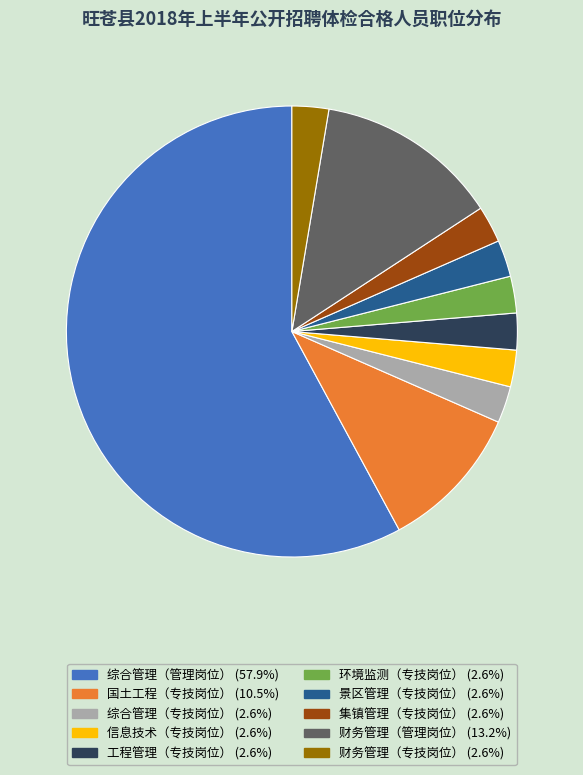

Count the number of slices in the pie.

10